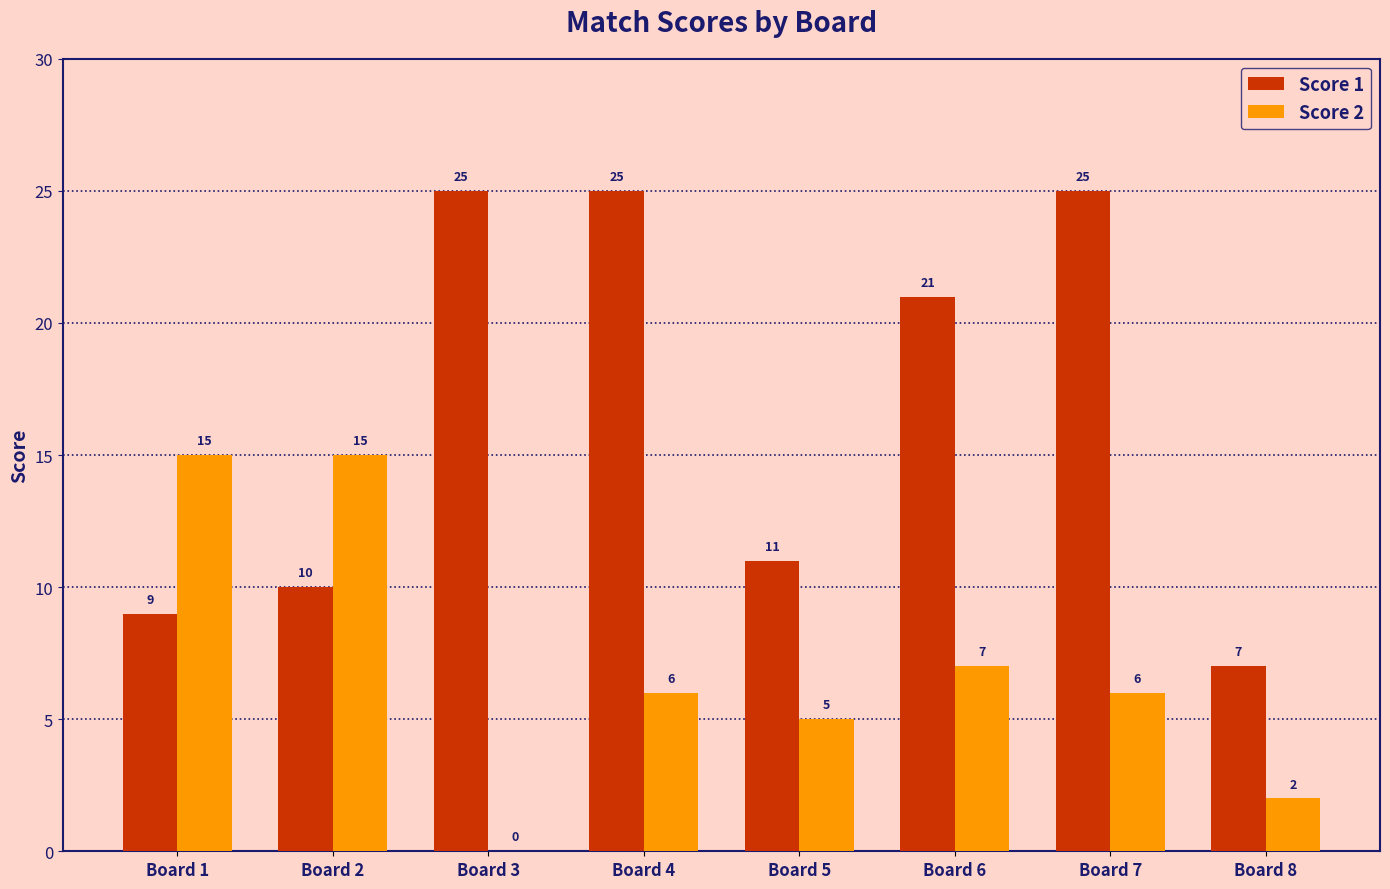

How many groups of bars are there?

8